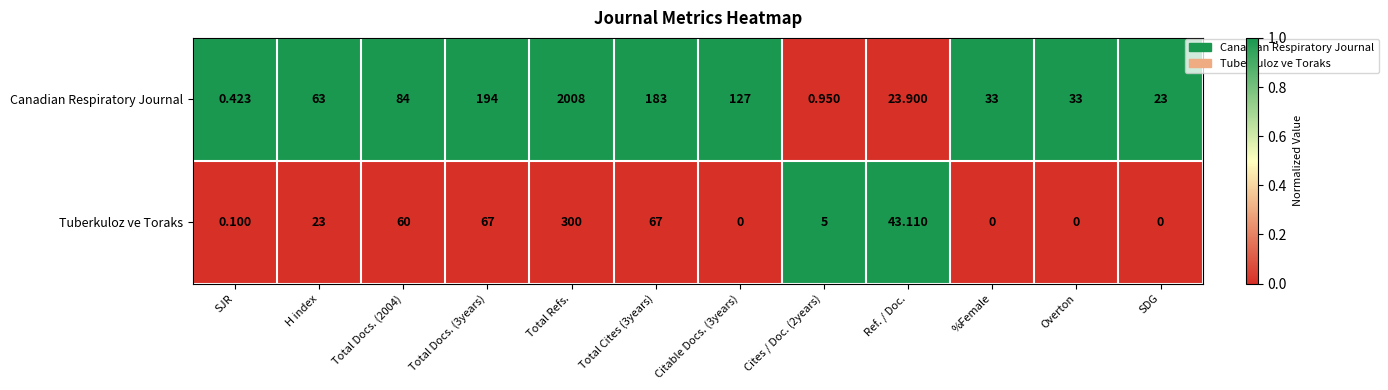

At which label does Canadian Respiratory Journal reach its minimum?

SJR